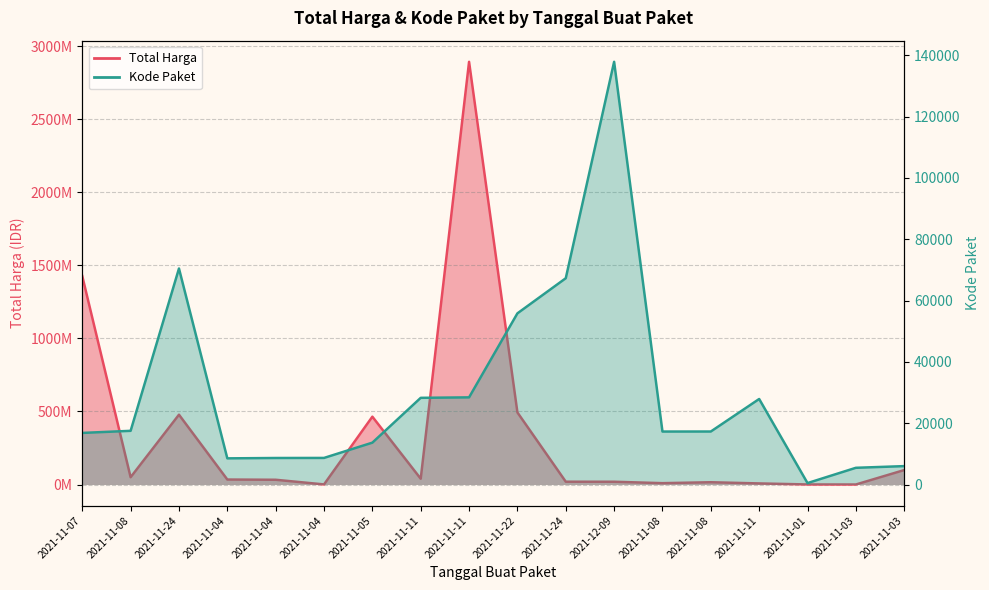

Which series has the largest range (max minus min)?

Total Harga